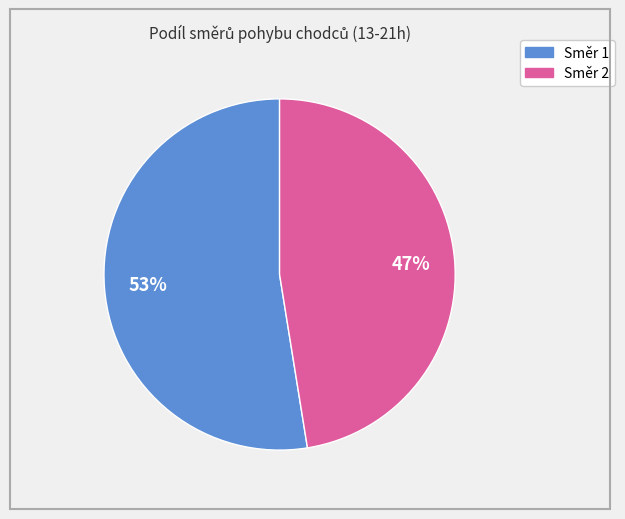

To the nearest percent, what is the average slice percentage?

50%